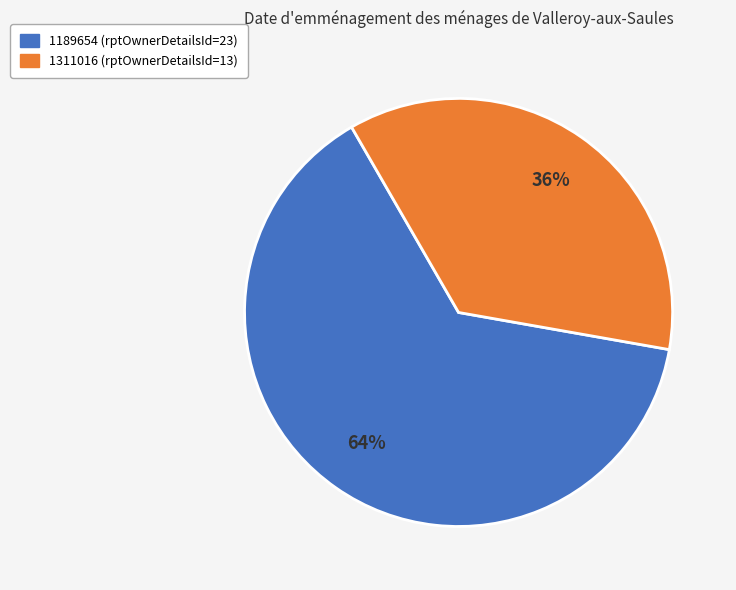

The 1311016 slice represents 36% of the pie. True or false?

True